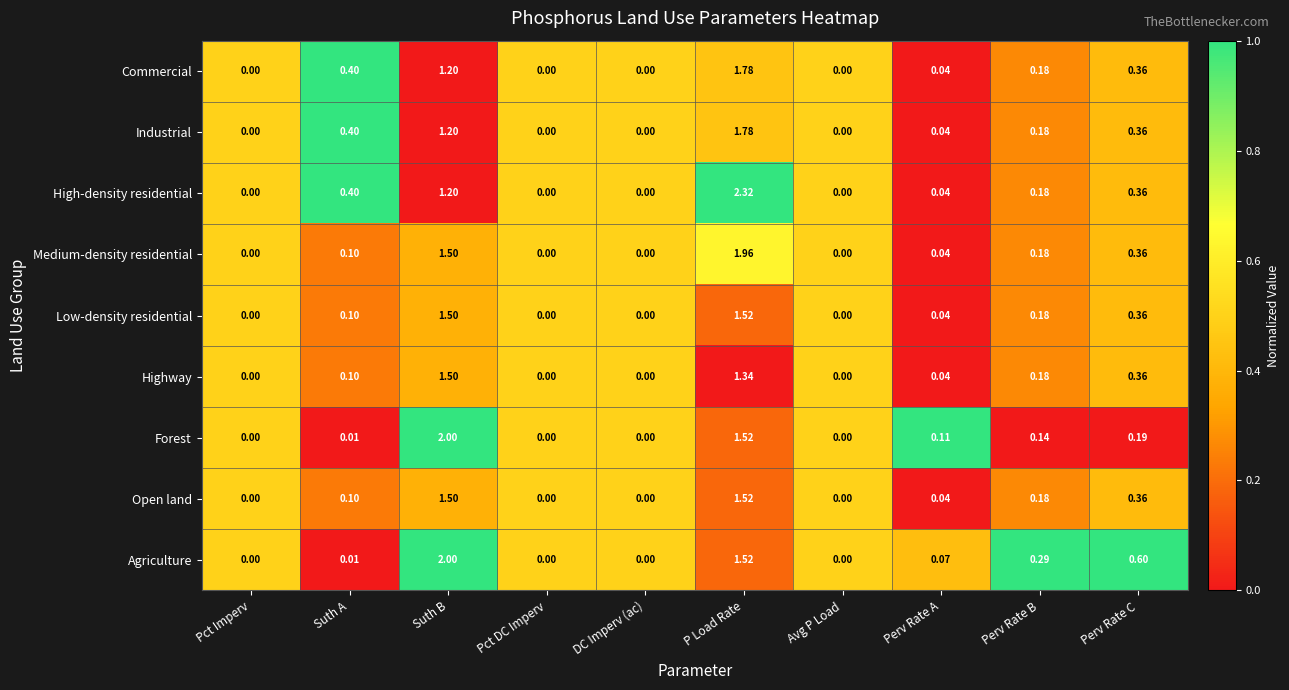

At which label does Highway reach its peak?

Suth B